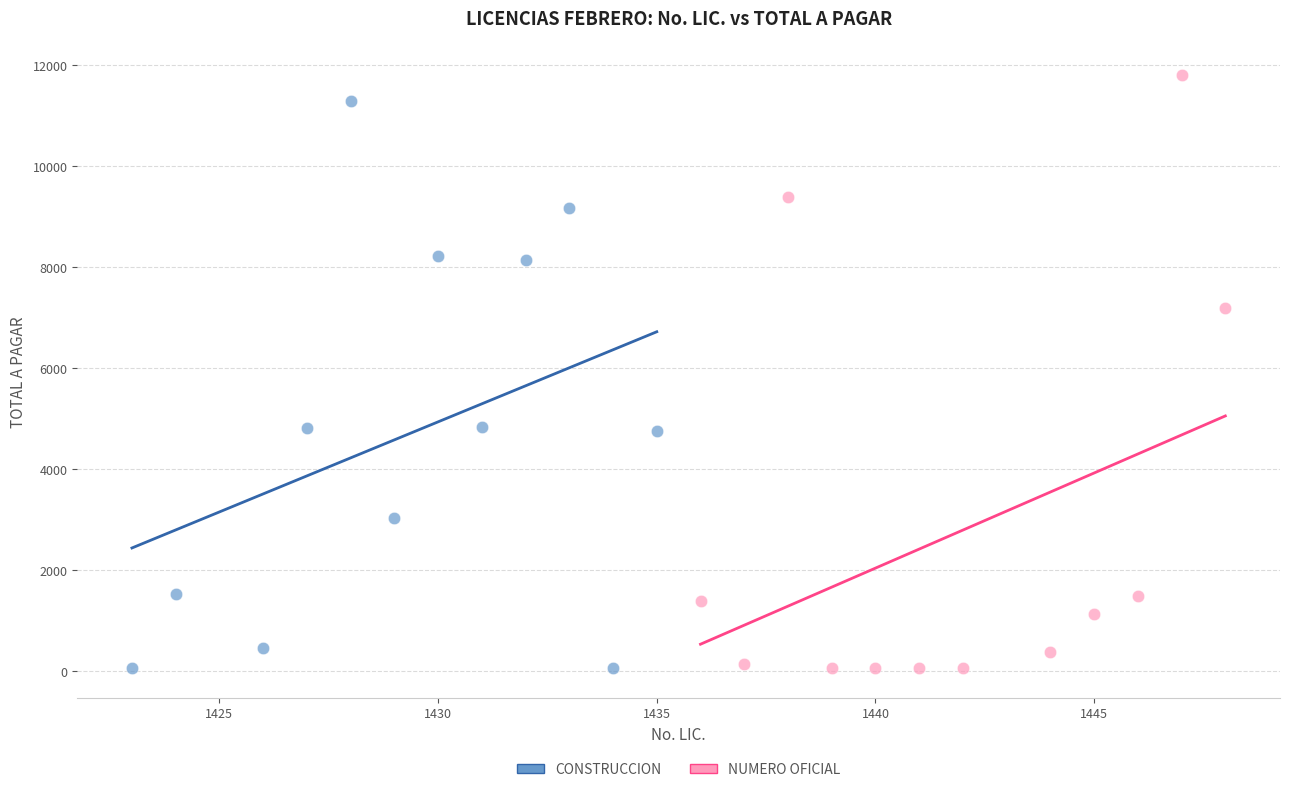

Which series contains the highest Y value?

NUMERO OFICIAL